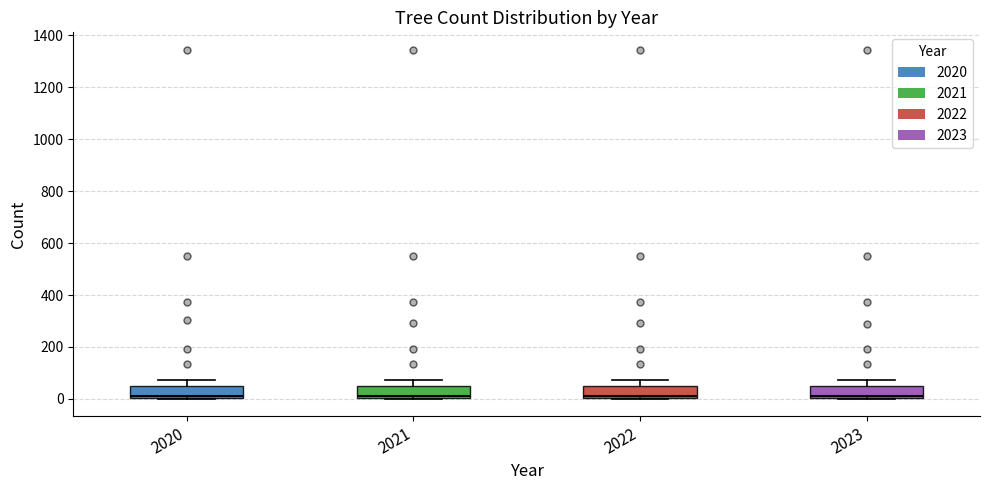

Where is the lower edge of the box at x = 2021 on the y-axis? The values are not printed on the chart, so give them approximately, as read against the axis.

0